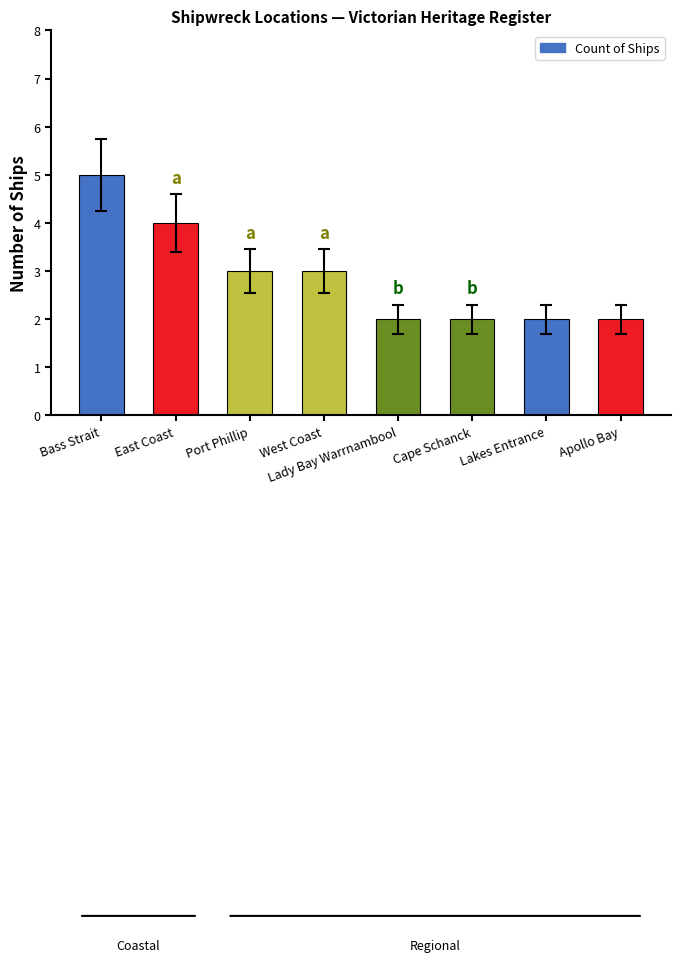

What is the label of the 7th bar from the left?

Lakes Entrance